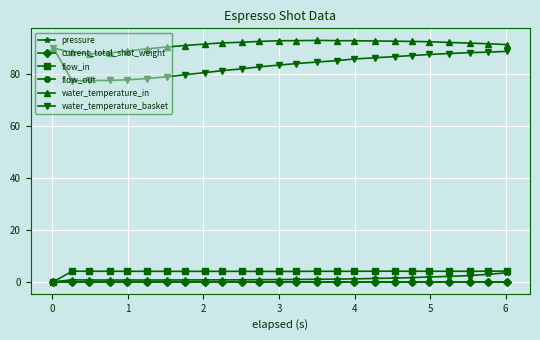

Is this an area chart (filled region under the line)?

No